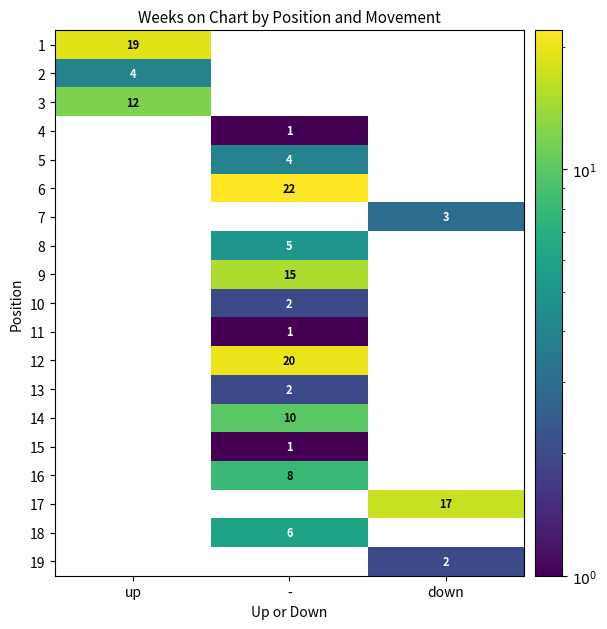

The value of 10 at - is 3. True or false?

False